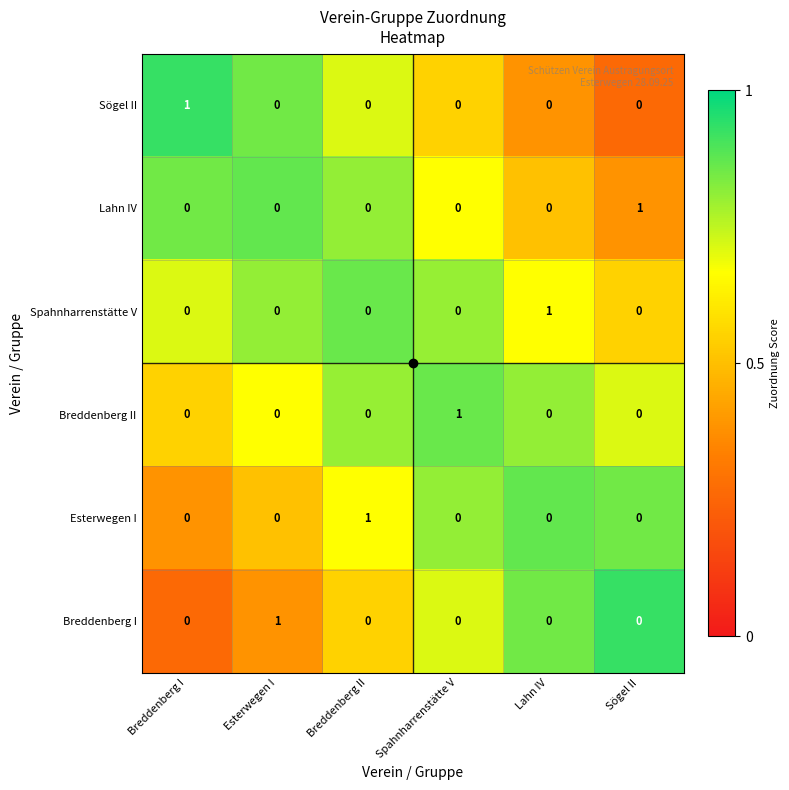

How many categories are shown in the chart?

6